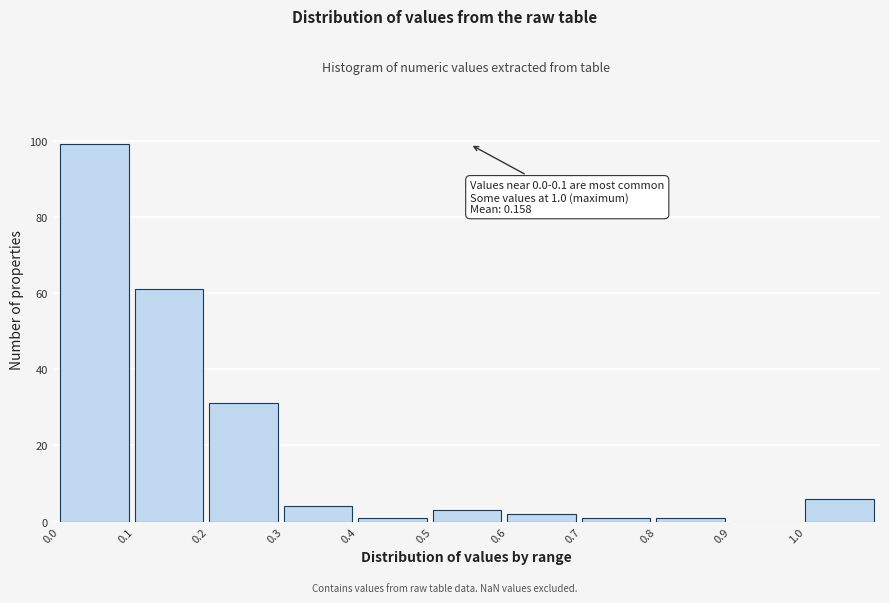

Over which range of the x-axis is the bar tallest?

0.0 to 0.1